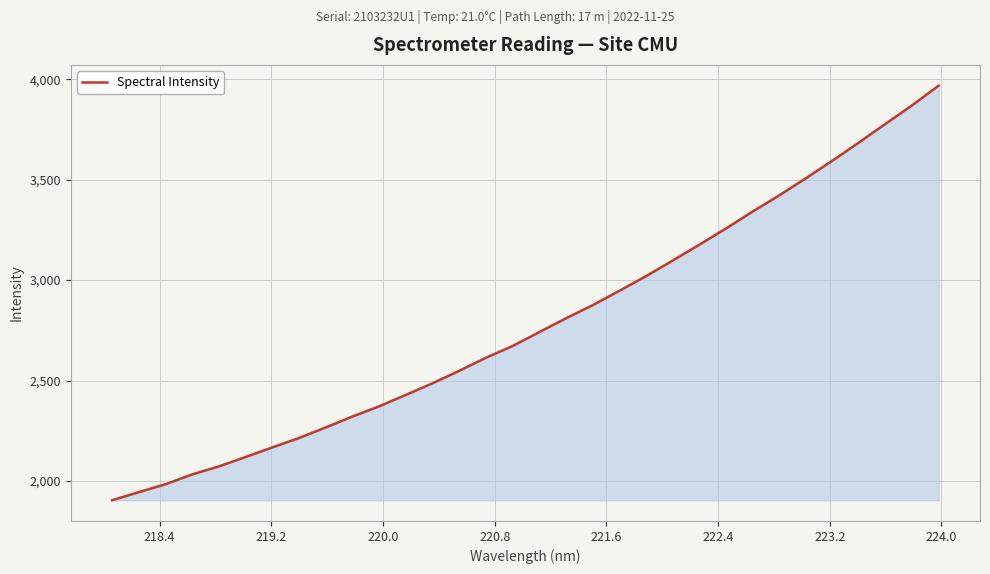

Reading left to right, what are all the values shown in this chart?

1904.3	1944.6	1983.8	2032.9	2072.7	2119.3	2167.1	2214.1	2266.4	2320.7	2371.5	2428.2	2486.1	2548.0	2613.0	2671.4	2740.4	2809.2	2874.5	2945.7	3018.7	3096.2	3175.1	3255.7	3340.1	3420.7	3506.0	3593.6	3684.6	3777.7	3870.0	3968.3